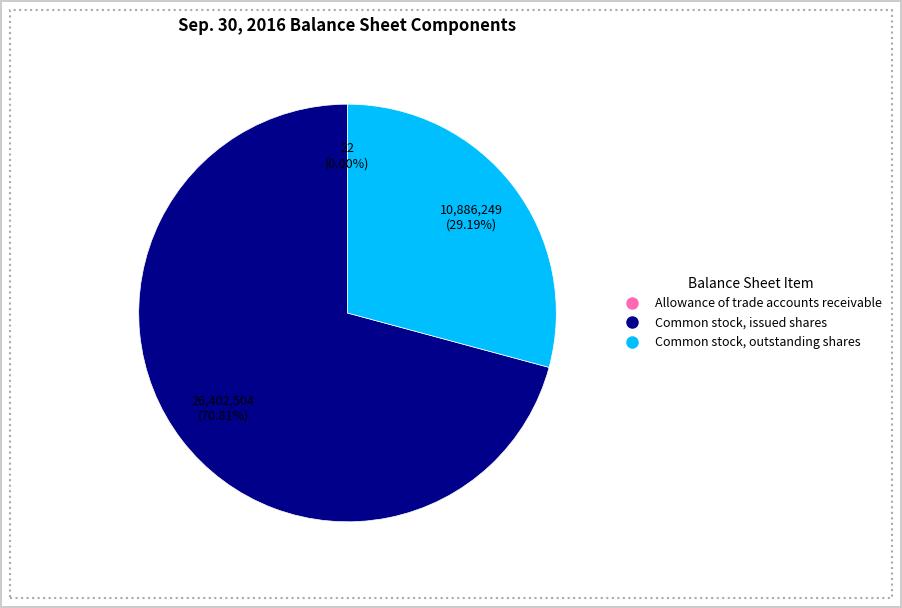

Which slice is the largest?

Common stock, issued shares